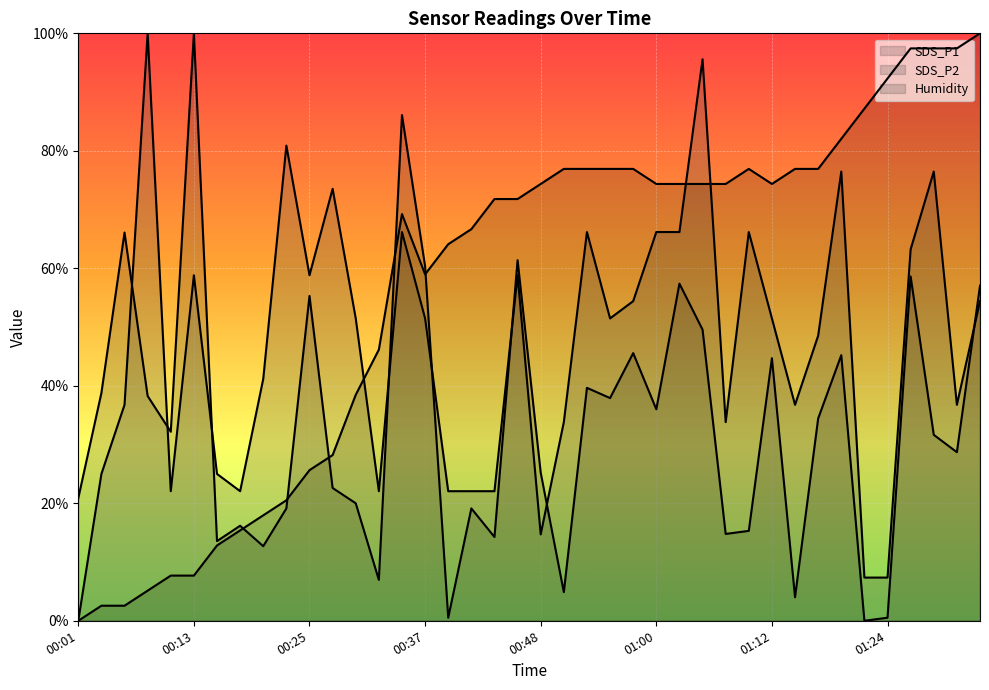

What is the difference between the highest and lowest values at 00:01?

20.9